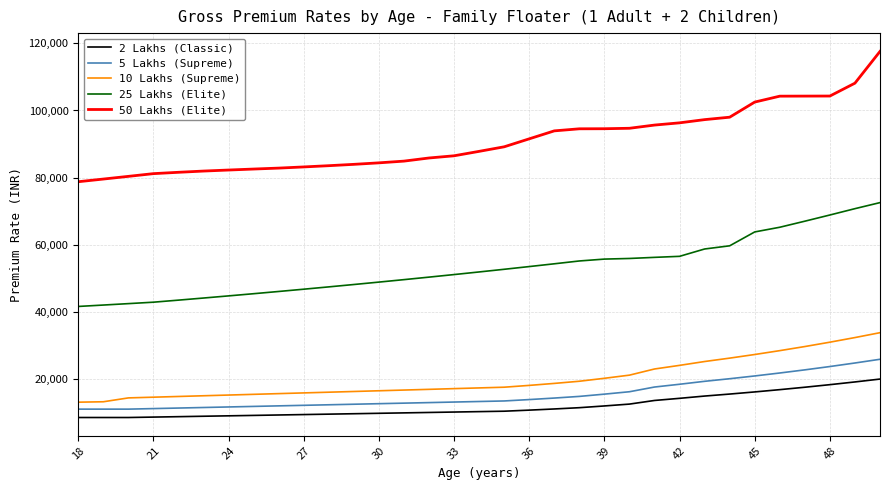

What is the smallest value displayed?

8399.7